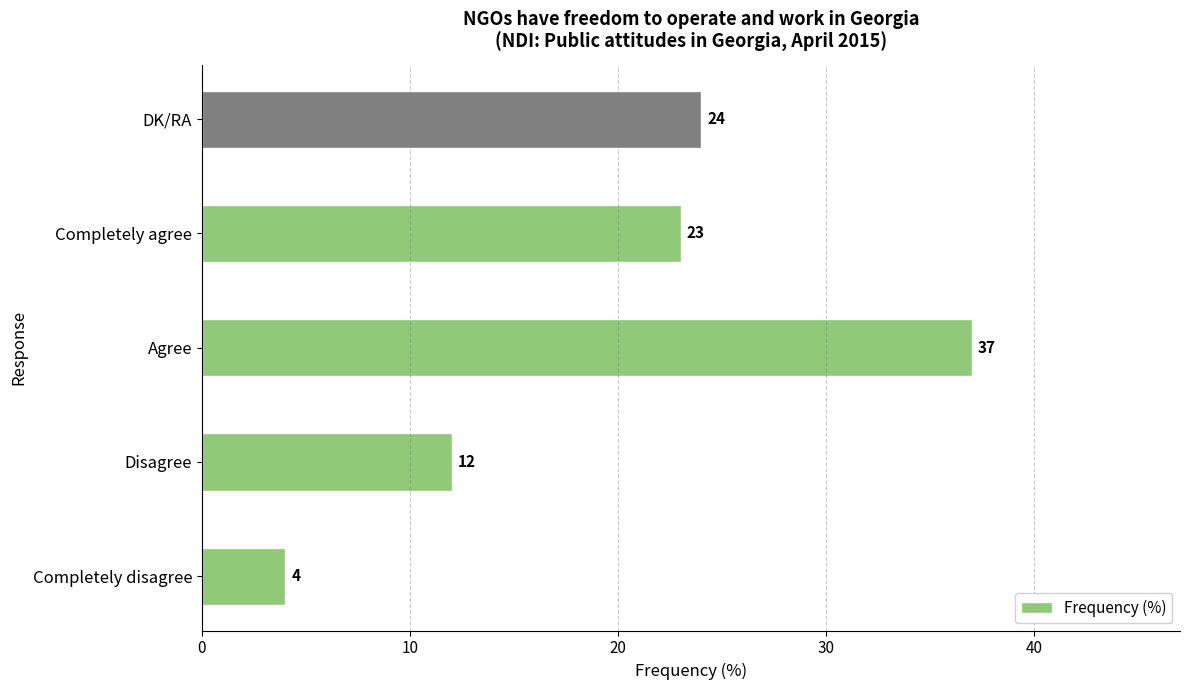

The value at Agree is 37. True or false?

True